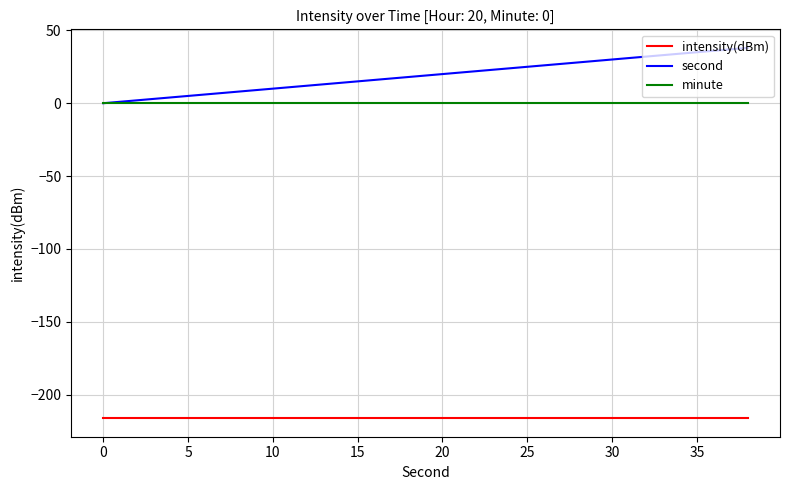

True or false: intensity(dBm) and second cross at least once.

False